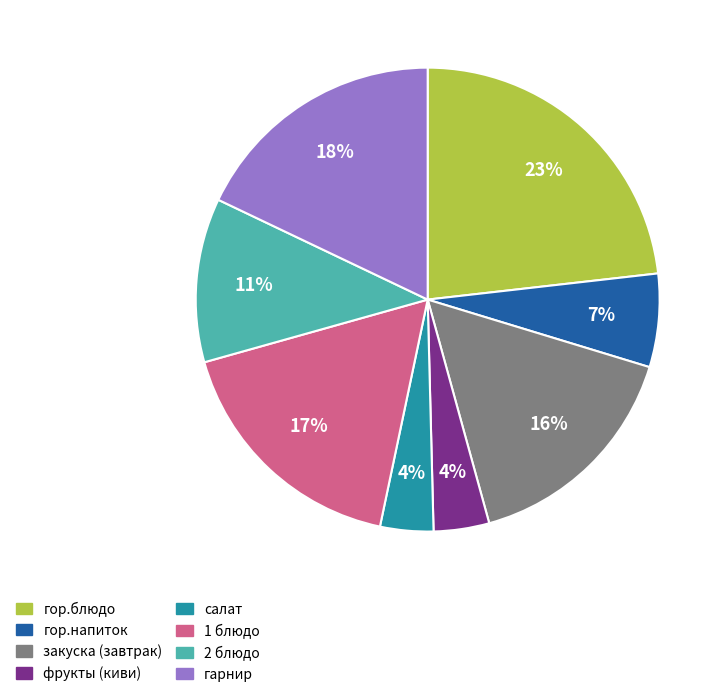

Is there a majority slice in this chart?

No